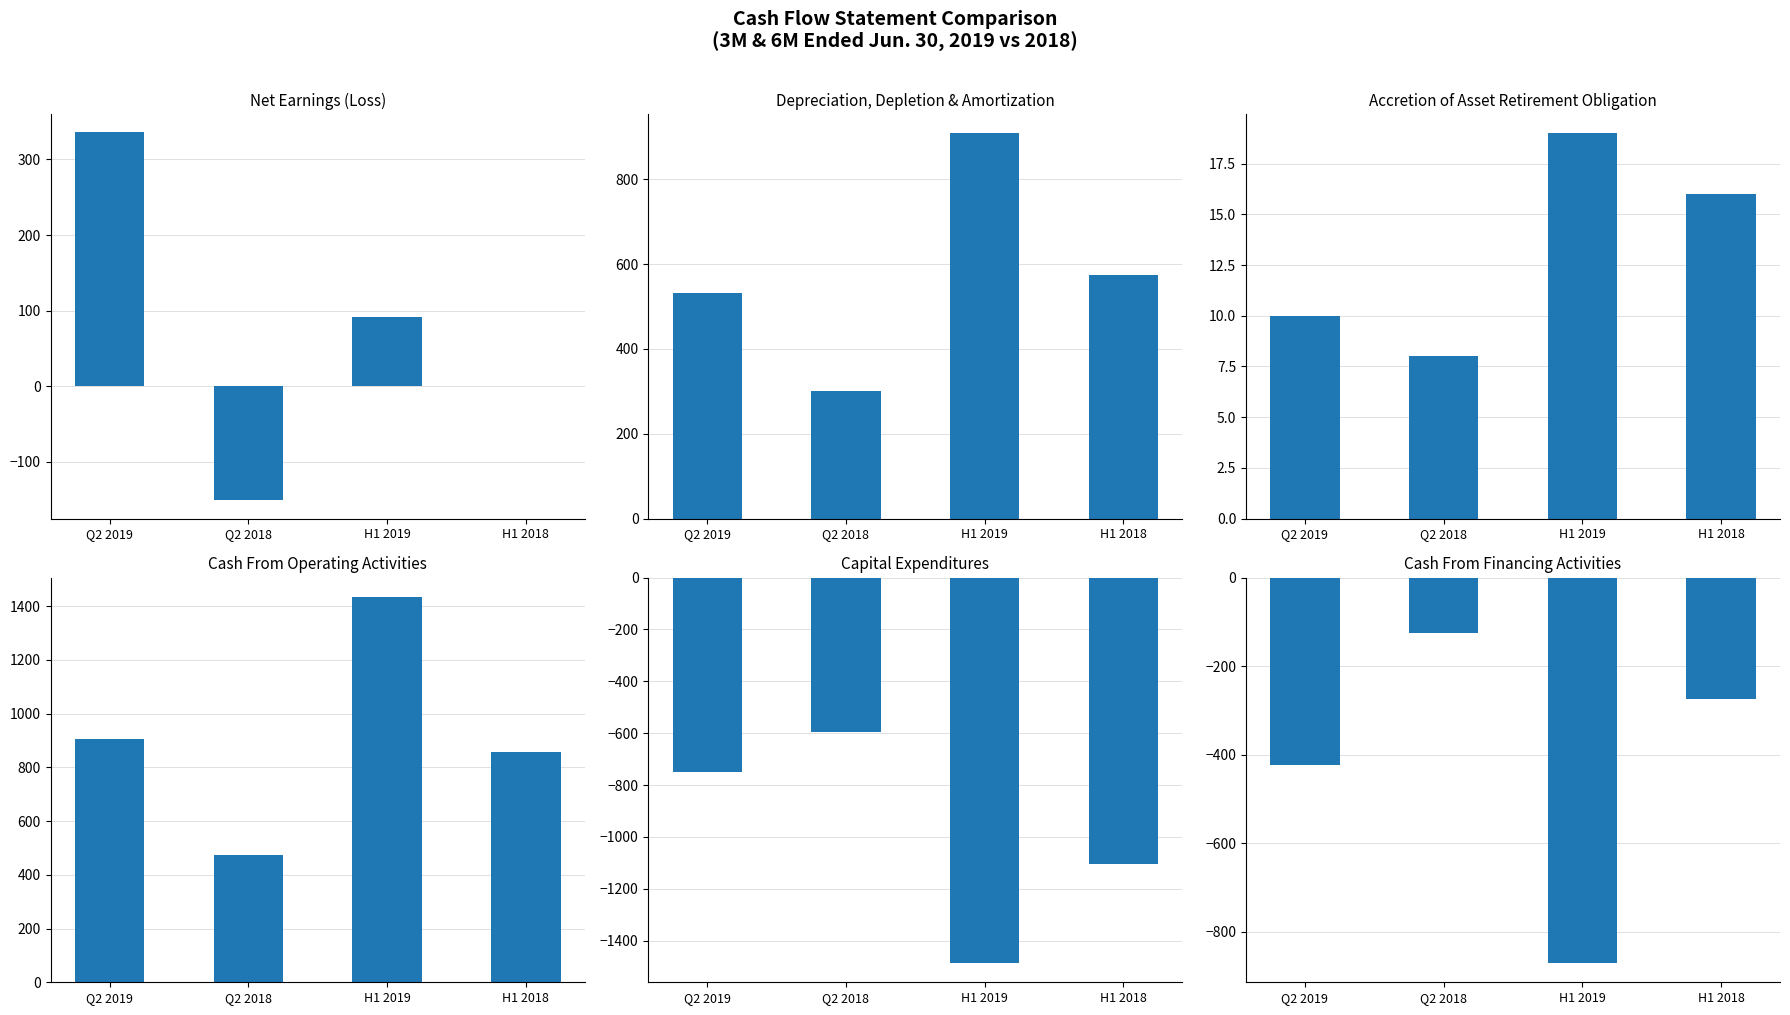

List the series in order of their peak value, highest first.

Cash From Operating Activities, Depreciation, depletion and amortization, Net Earnings (Loss), Accretion of asset retirement obligation, Cash From Financing Activities, Capital expenditures